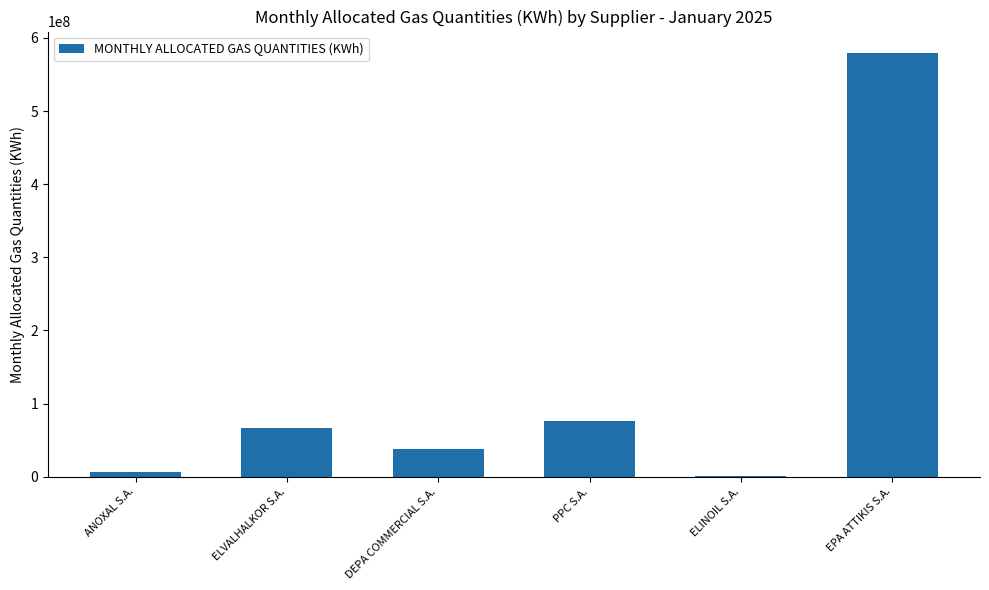

At which category does the chart reach its peak across all series?

EPA ATTIKIS S.A.